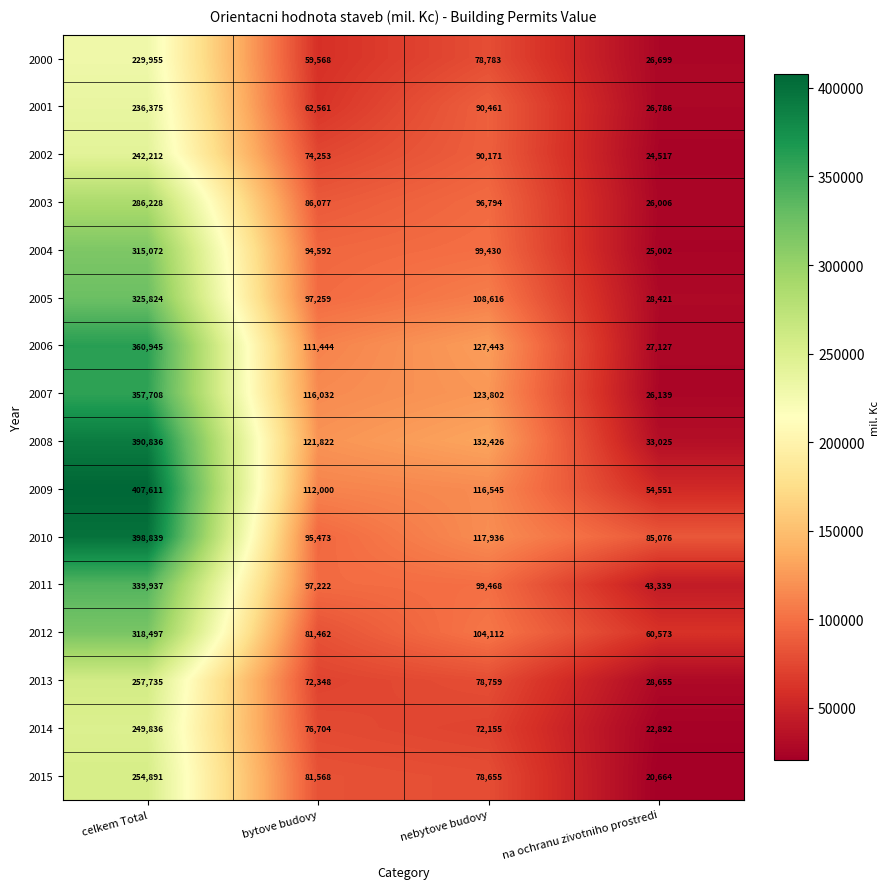

At celkem Total, list the series in order from smallest to largest.

2000, 2001, 2002, 2014, 2015, 2013, 2003, 2004, 2012, 2005, 2011, 2007, 2006, 2008, 2010, 2009